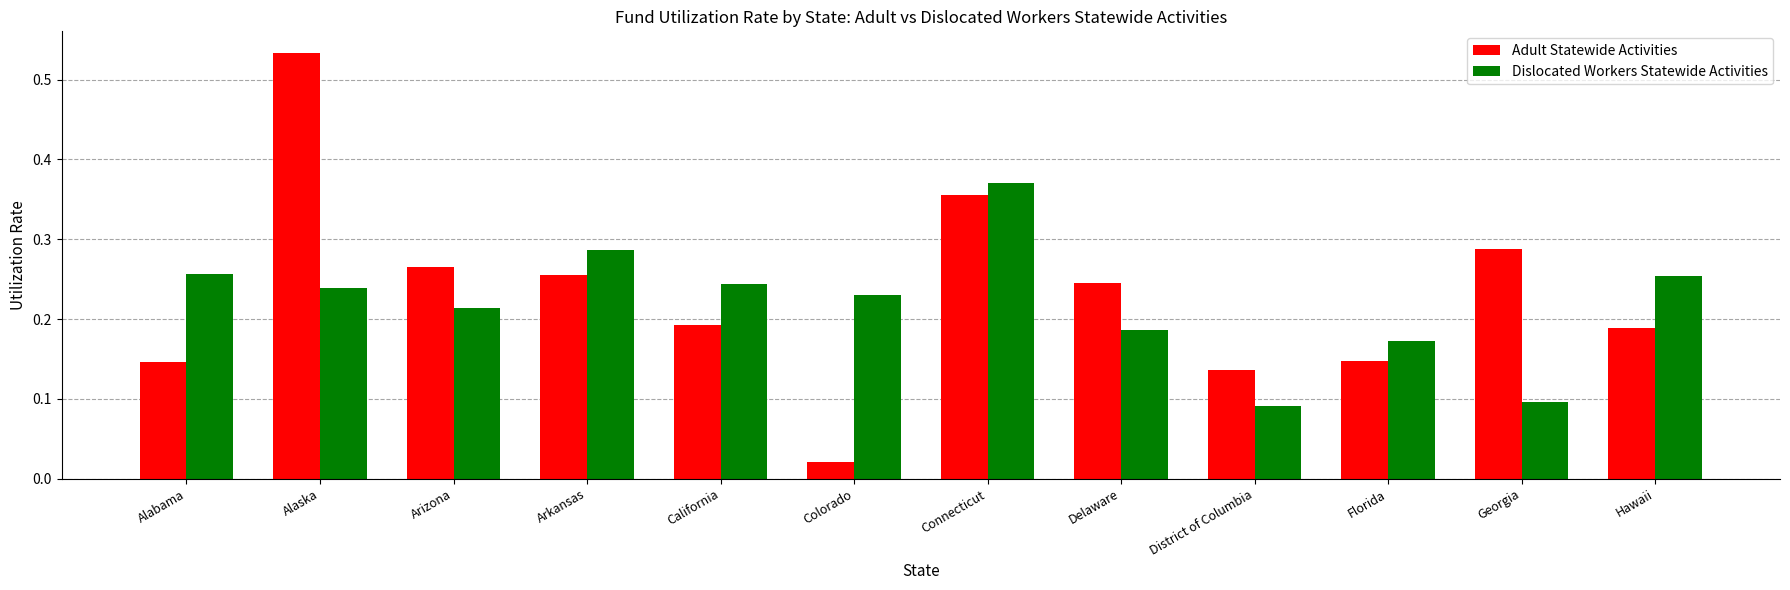

Which category has the lowest value in the Adult Statewide Activities series?

Colorado